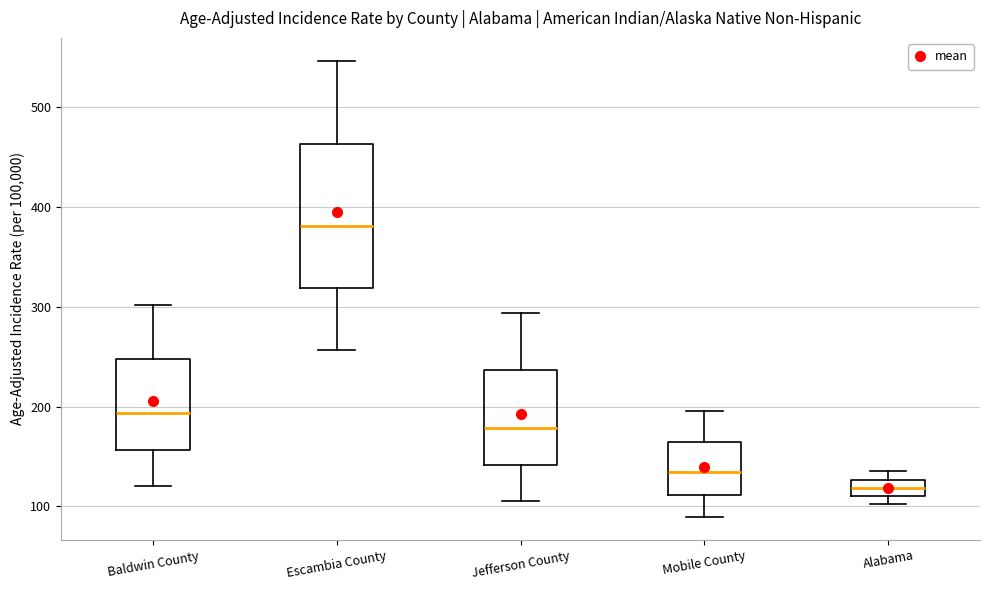

Reading left to right, read every box against the y-axis: the position of its median line, the range the box covers, and the ends of its whiskers. The values are not printed on the chart, so give them approximately, as read against the axis.

Baldwin County: median 190, box 160 to 250, whiskers 120 to 300
Escambia County: median 380, box 320 to 460, whiskers 260 to 550
Jefferson County: median 180, box 140 to 240, whiskers 110 to 290
Mobile County: median 130, box 110 to 160, whiskers 90 to 200
Alabama: median 120, box 110 to 130, whiskers 100 to 140